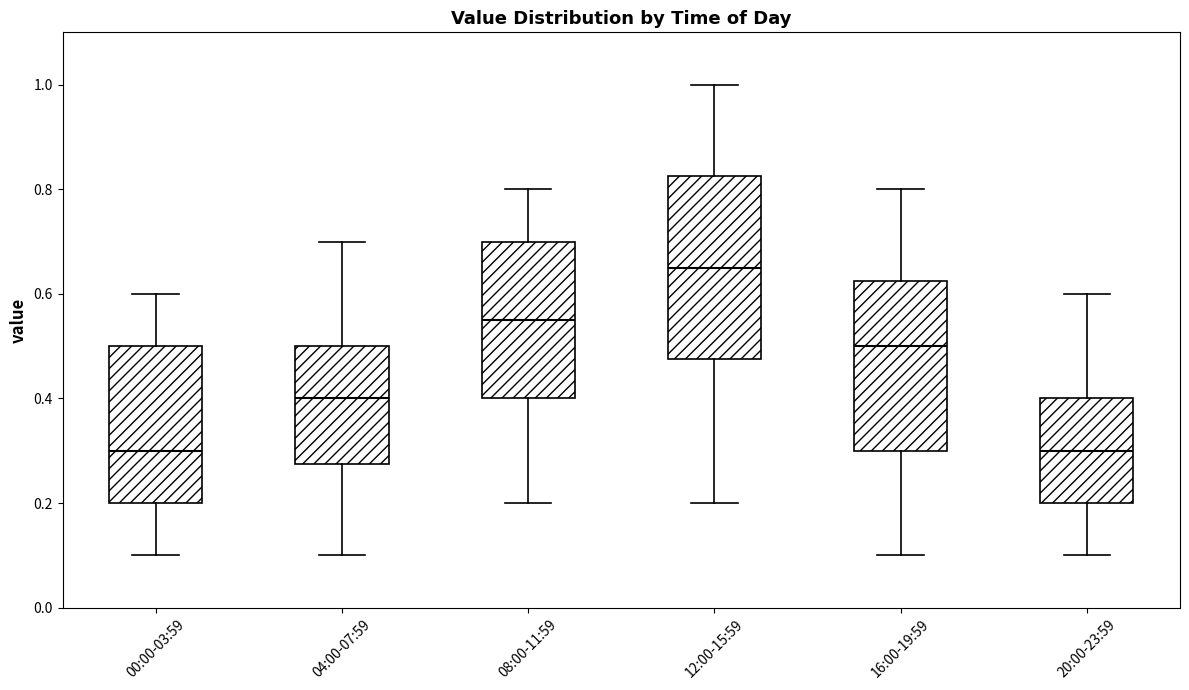

Reading left to right, read every box against the y-axis: the position of its median line, the range the box covers, and the ends of its whiskers. The values are not printed on the chart, so give them approximately, as read against the axis.

00:00-03:59: median 0.30, box 0.20 to 0.50, whiskers 0.10 to 0.60
04:00-07:59: median 0.40, box 0.28 to 0.50, whiskers 0.10 to 0.70
08:00-11:59: median 0.56, box 0.40 to 0.70, whiskers 0.20 to 0.80
12:00-15:59: median 0.66, box 0.48 to 0.82, whiskers 0.20 to 1.00
16:00-19:59: median 0.50, box 0.30 to 0.62, whiskers 0.10 to 0.80
20:00-23:59: median 0.30, box 0.20 to 0.40, whiskers 0.10 to 0.60